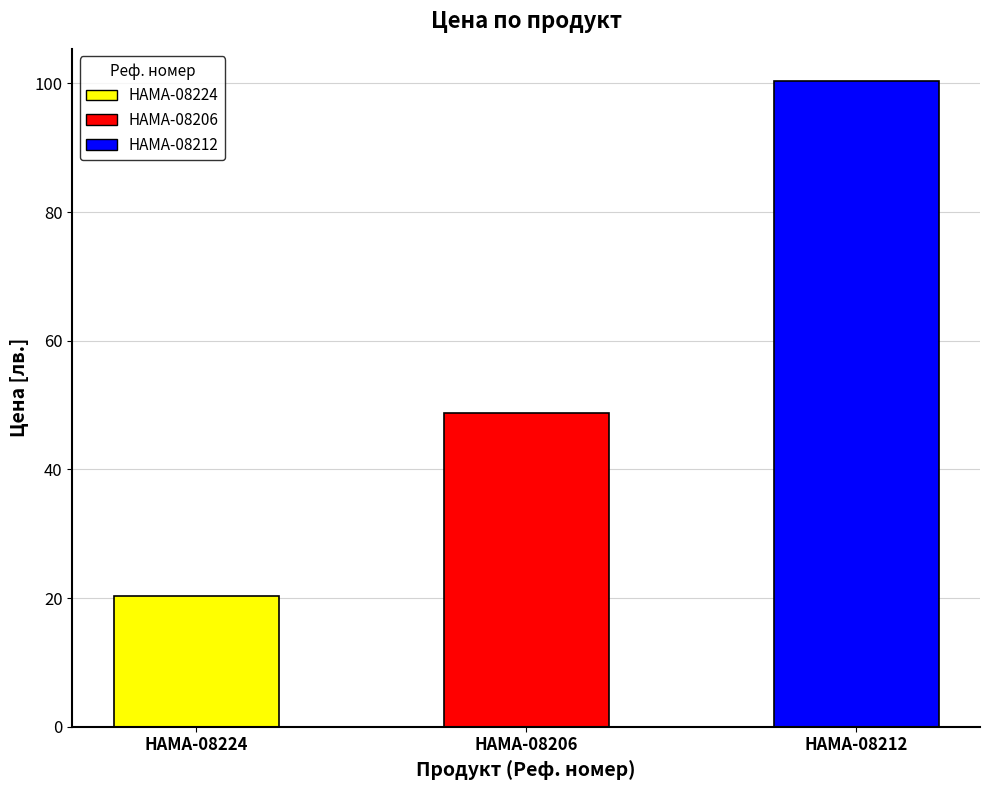

What is the greatest value displayed?

100.4